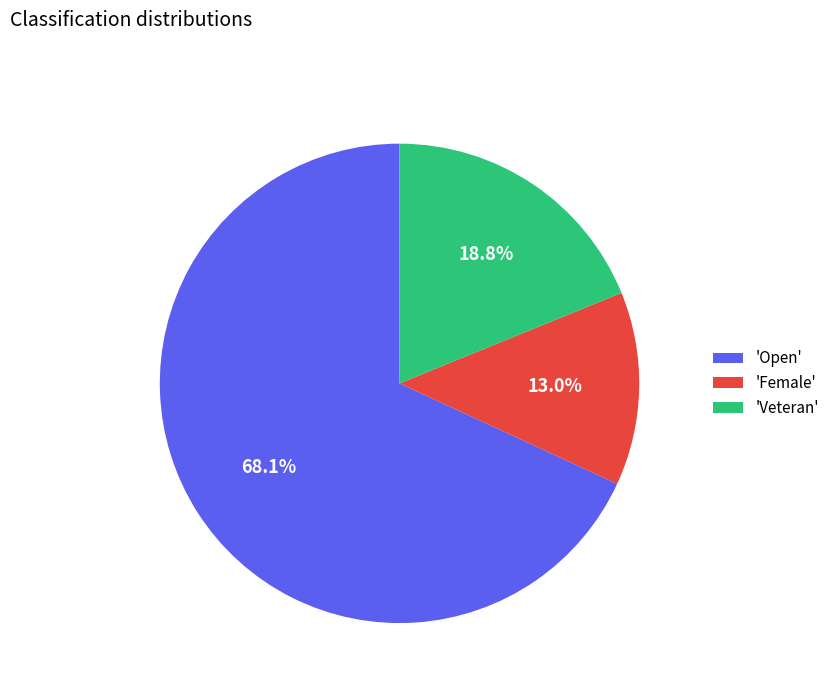

Rank the categories by value from lowest to highest.

'Female', 'Veteran', 'Open'